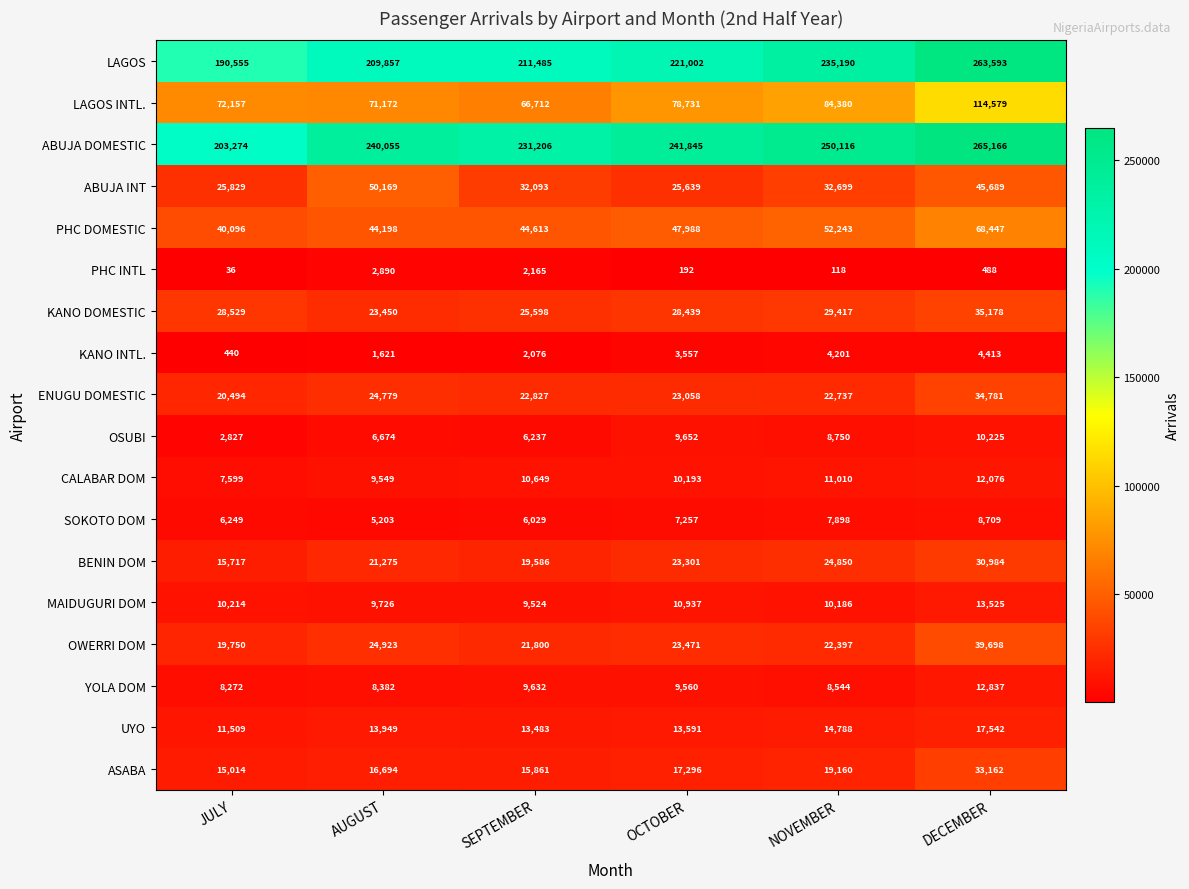

What value does the ABUJA INT series have at AUGUST, to the nearest 50?

50150